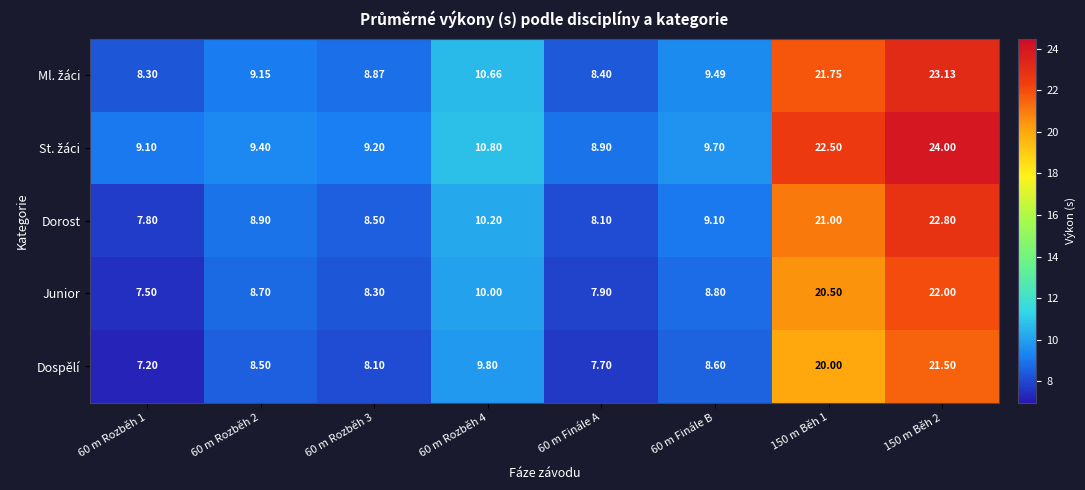

Which has a higher value, 60 m Finále A or 60 m Rozběh 3?

60 m Rozběh 3